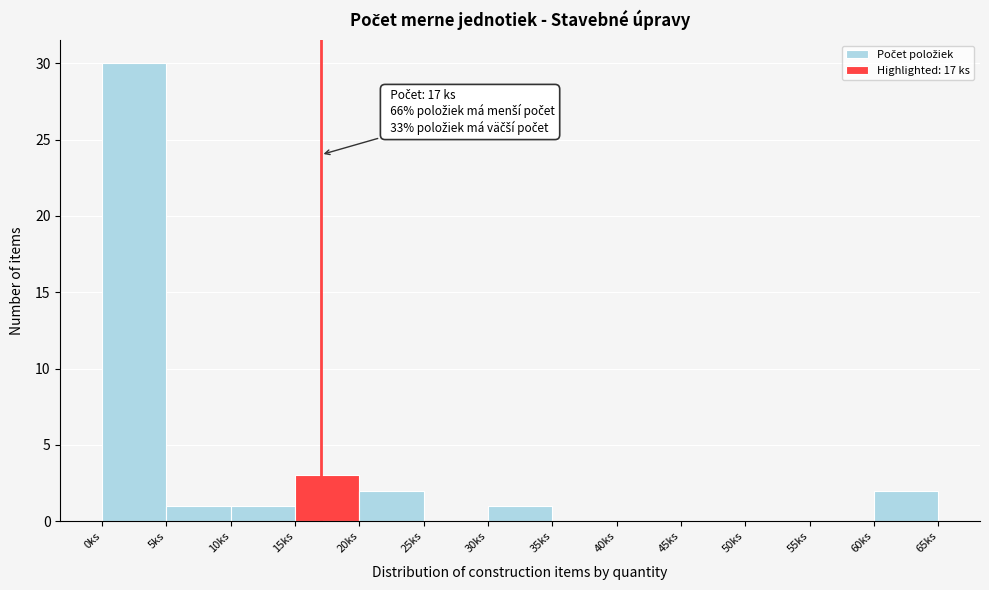

Which range on the x-axis has the tallest bar?

0 to 5